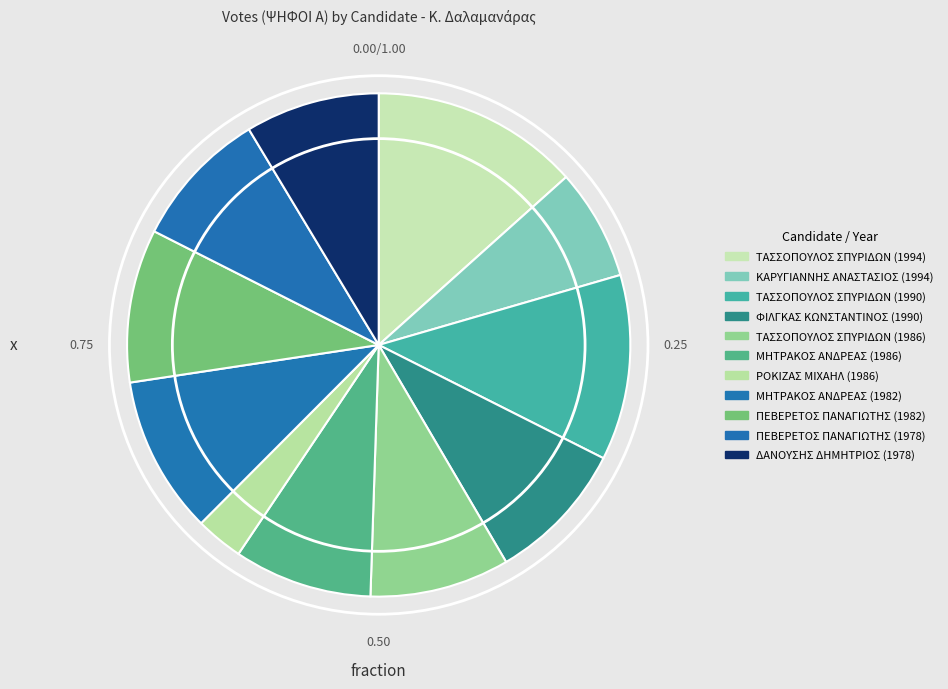

Does ΚΑΡΥΓΙΑΝΝΗΣ ΑΝΑΣΤΑΣΙΟΣ (1994) account for over 50% of the chart?

No